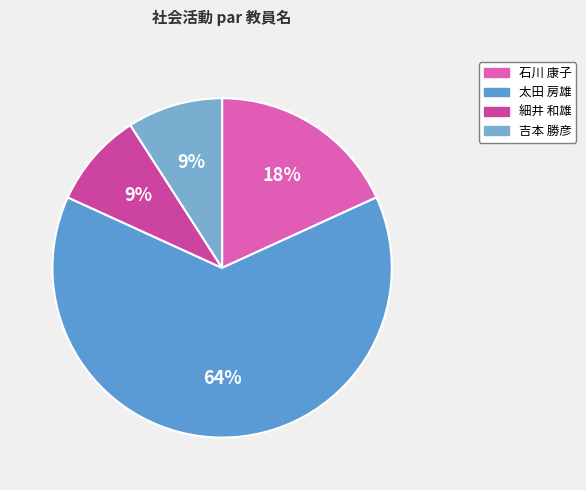

How many slices are in this pie chart?

4